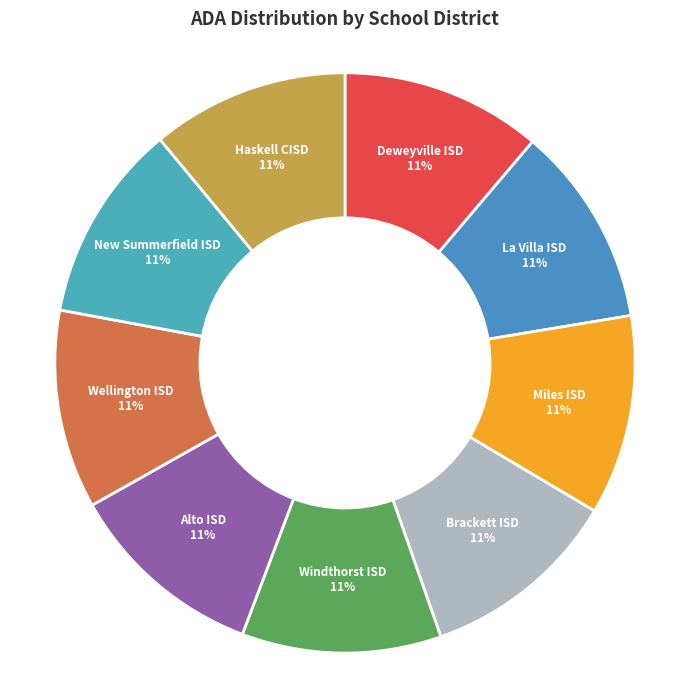

Do Wellington ISD and Windthorst ISD together represent more than half of the pie?

No